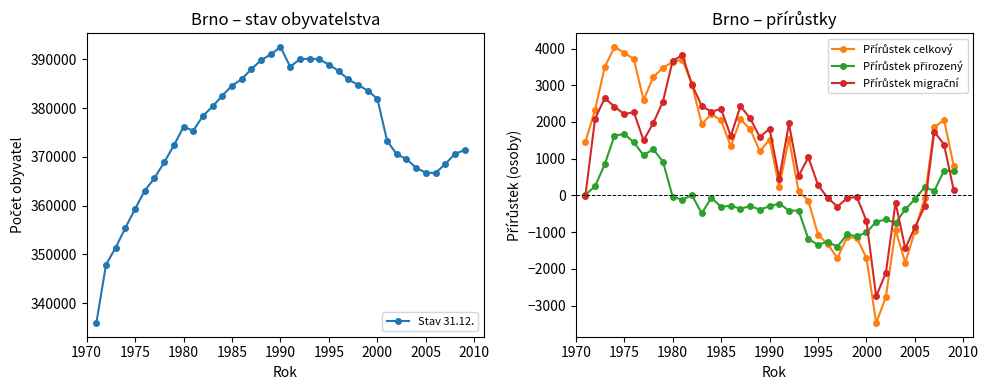

True or false: Stav 31.12. has more than 1 interior local peaks.

True